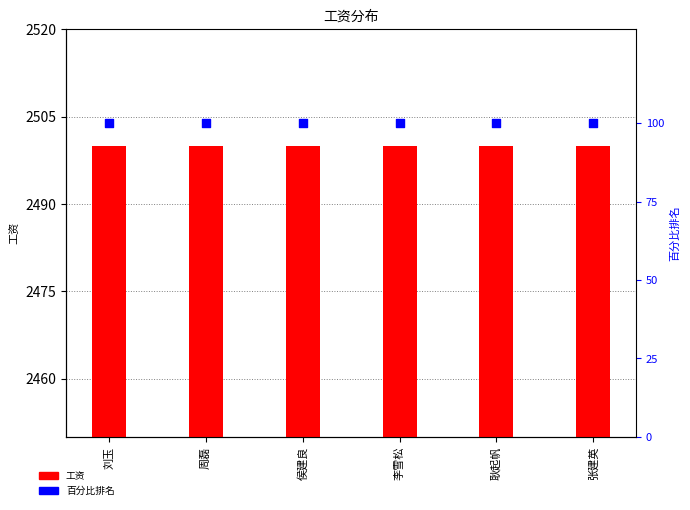

What are all the series names shown in the legend?

工资, 百分比排名